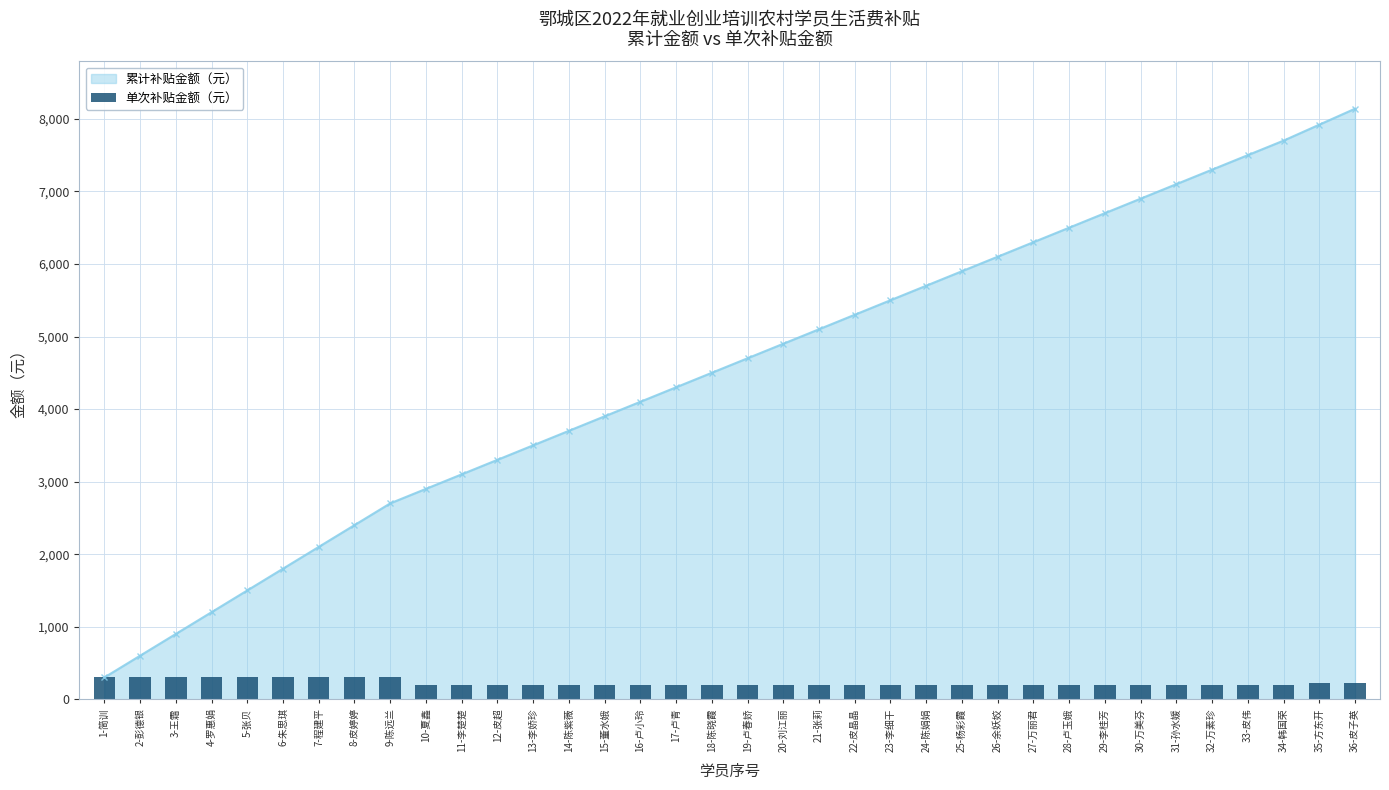

How many categories are shown in the chart?

36